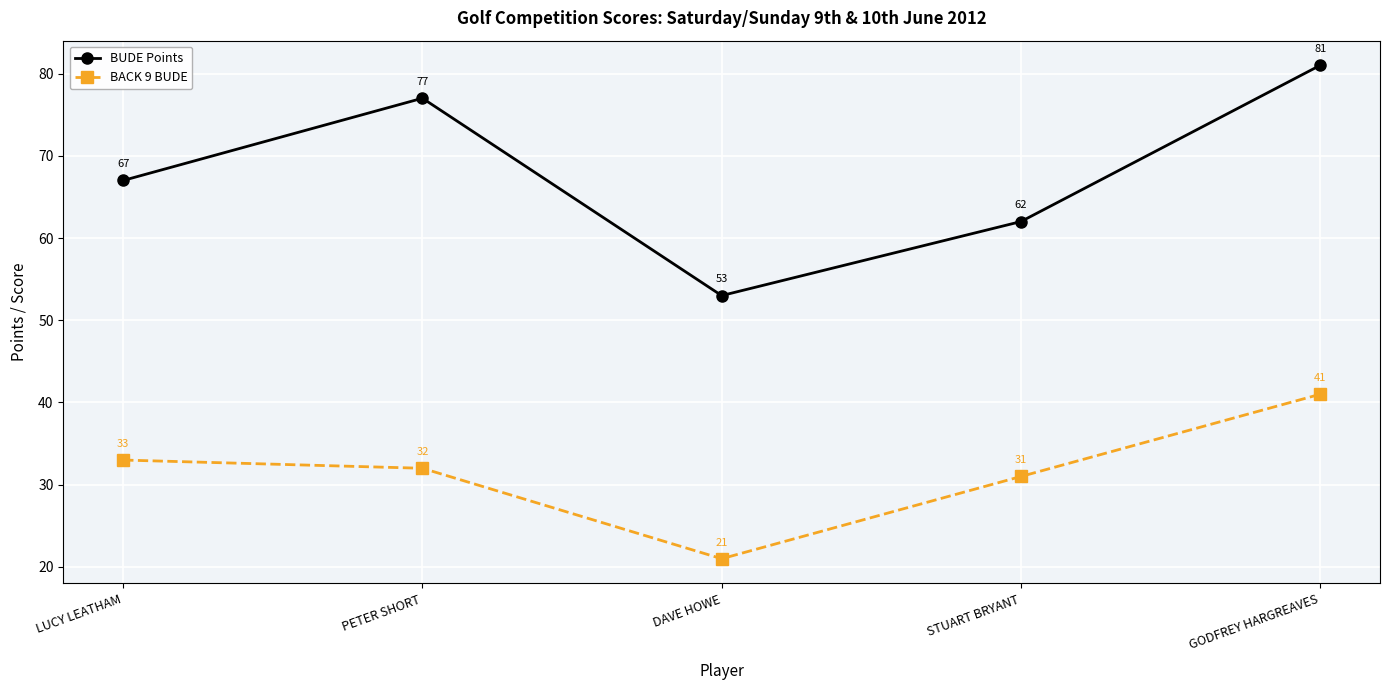

Which series has the largest range (max minus min)?

BUDE Points